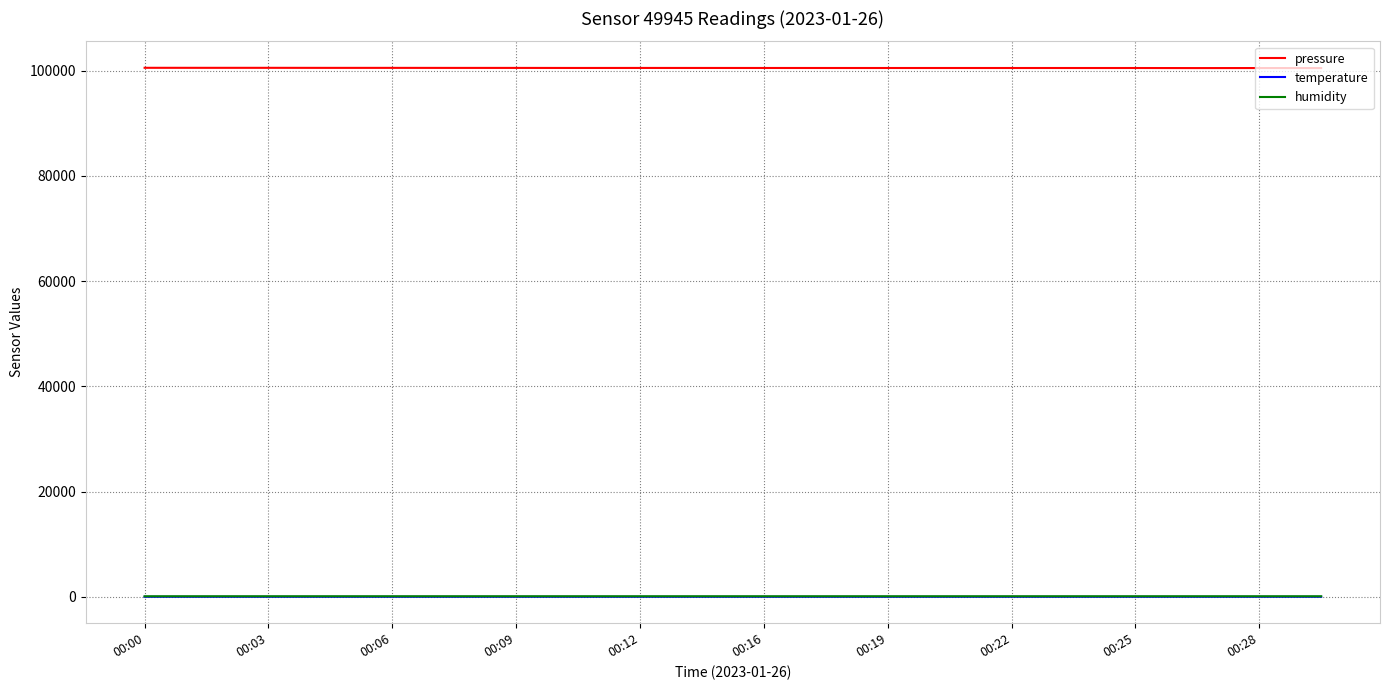

Is this an area chart (filled region under the line)?

No